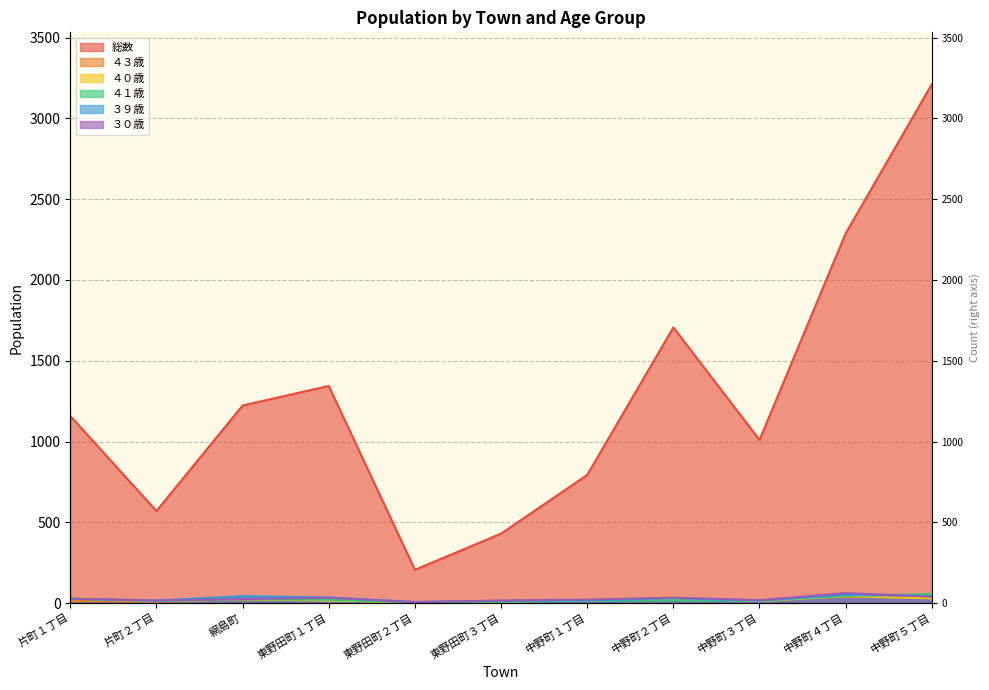

What is the sum of all ４０歳 values?

235